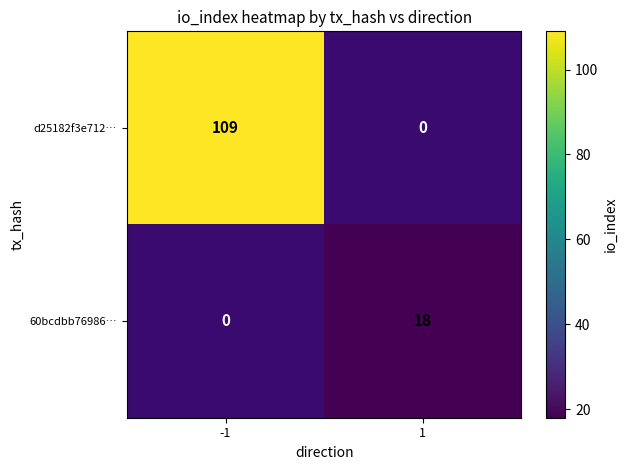

The 60bcdbb76986… series shows 6 at 1. True or false?

False